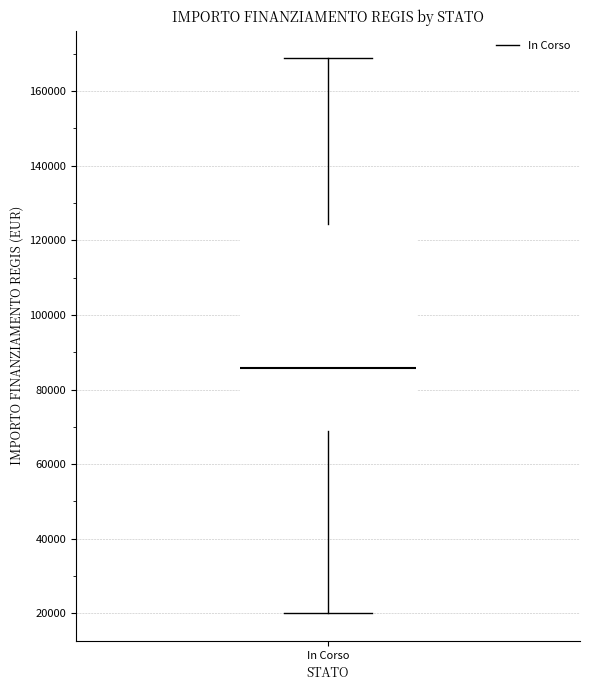

Where does the upper whisker of the box for In Corso end on the y-axis? The values are not printed on the chart, so give them approximately, as read against the axis.

168000